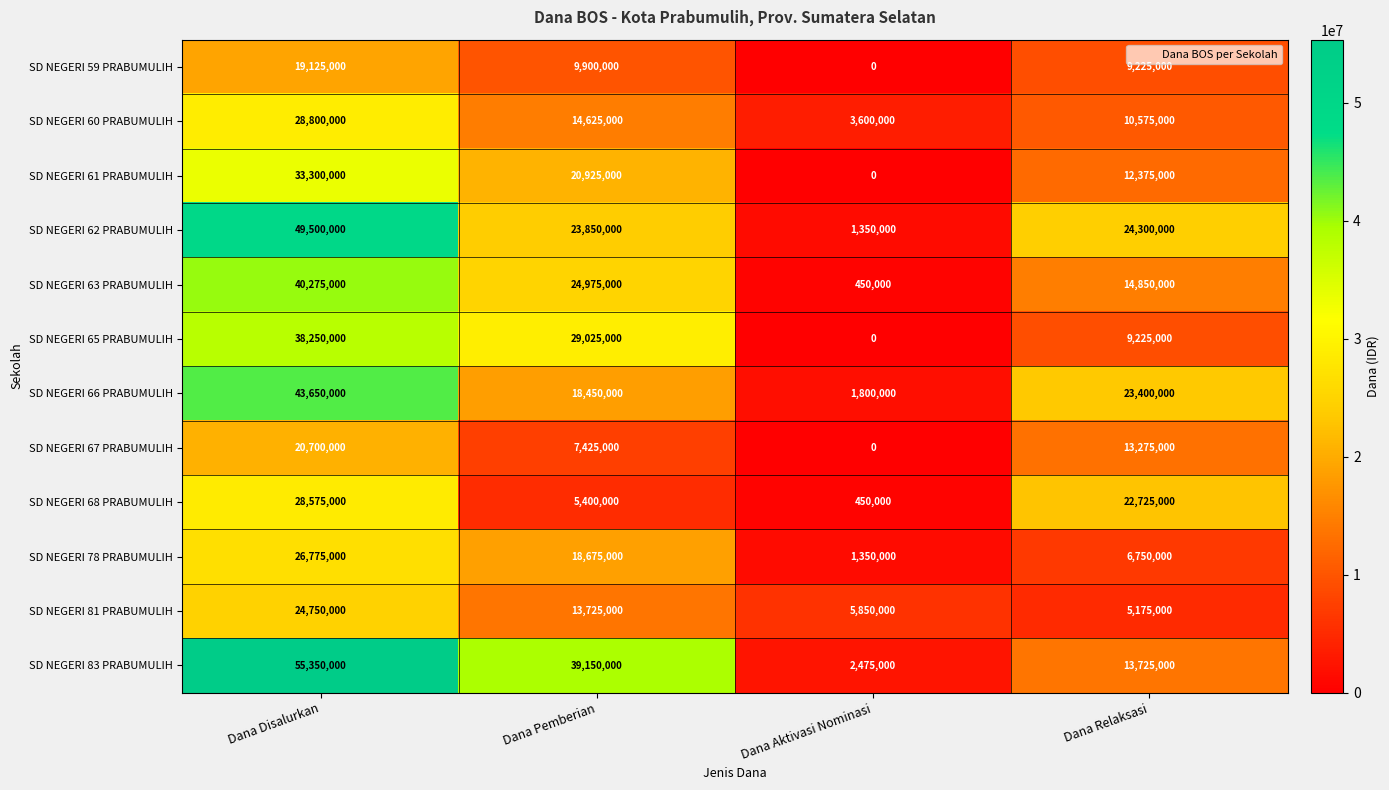

True or false: SD NEGERI 83 PRABUMULIH has a value of 59091214 at Dana Pemberian.

False